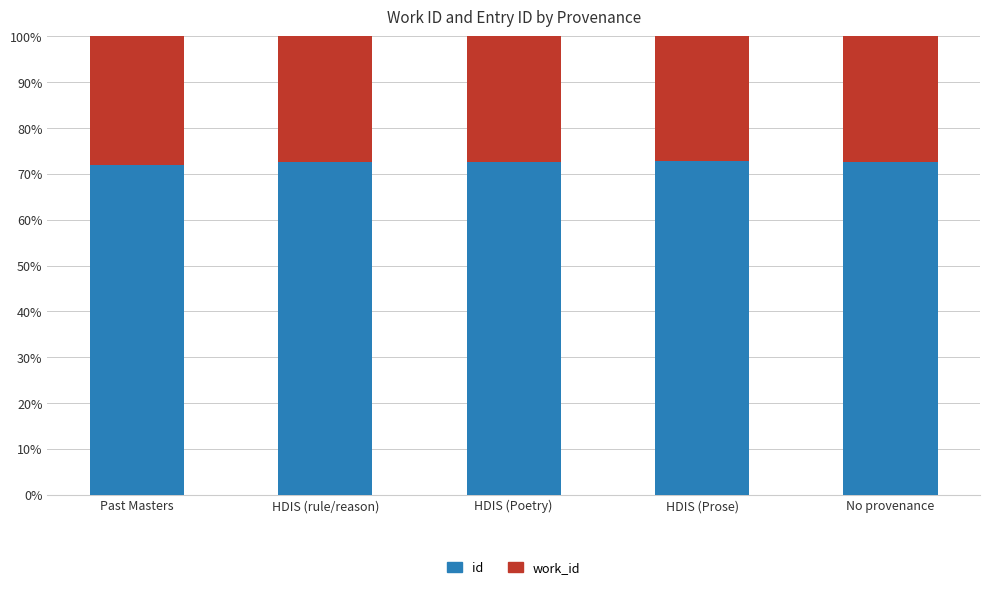

Are the bars horizontal?

No